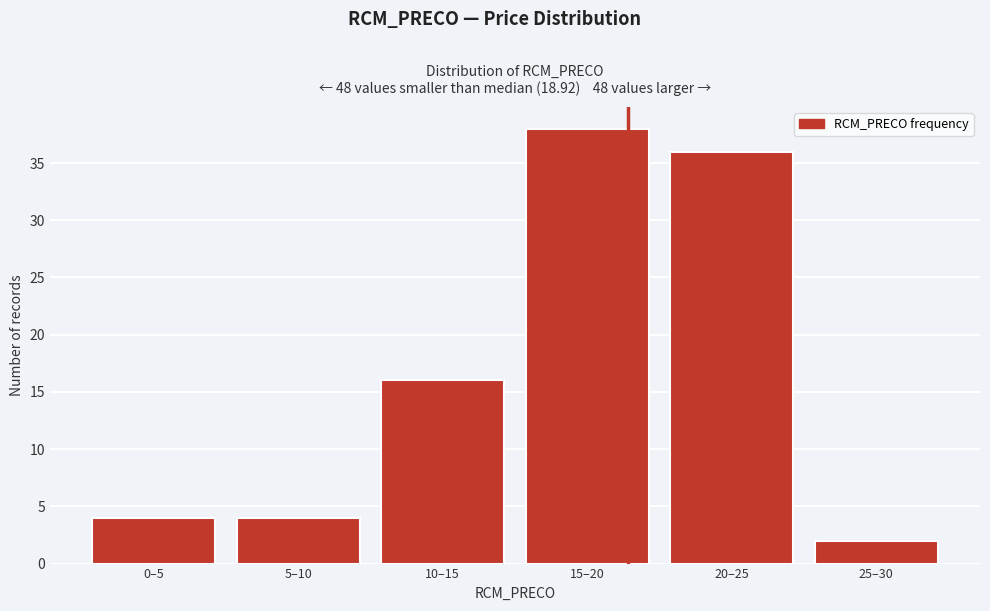

Reading left to right, extract all data points from this chart.

0–5=4	5–10=4	10–15=16	15–20=38	20–25=36	25–30=2